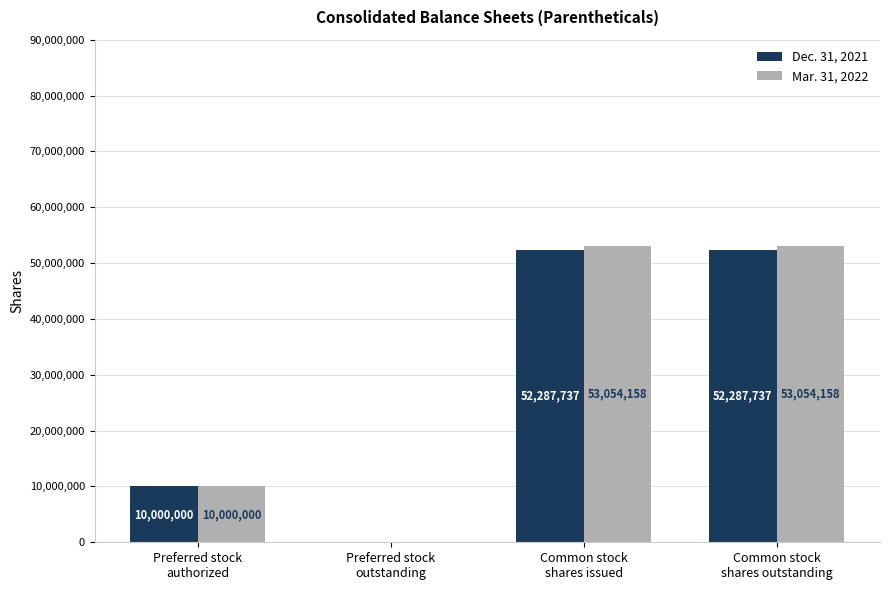

Which series has the largest total across all categories?

Mar. 31, 2022